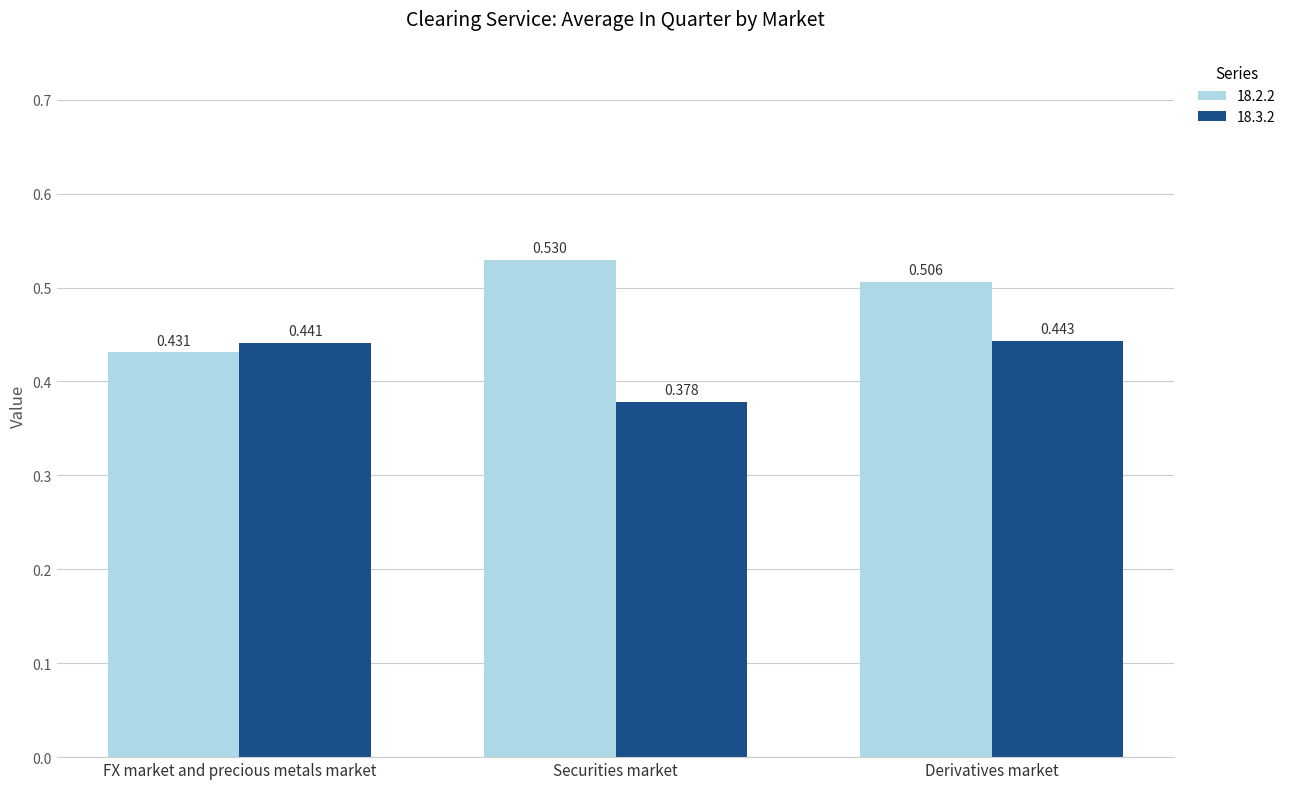

At which label does 18.2.2 reach its minimum?

FX market and precious metals market